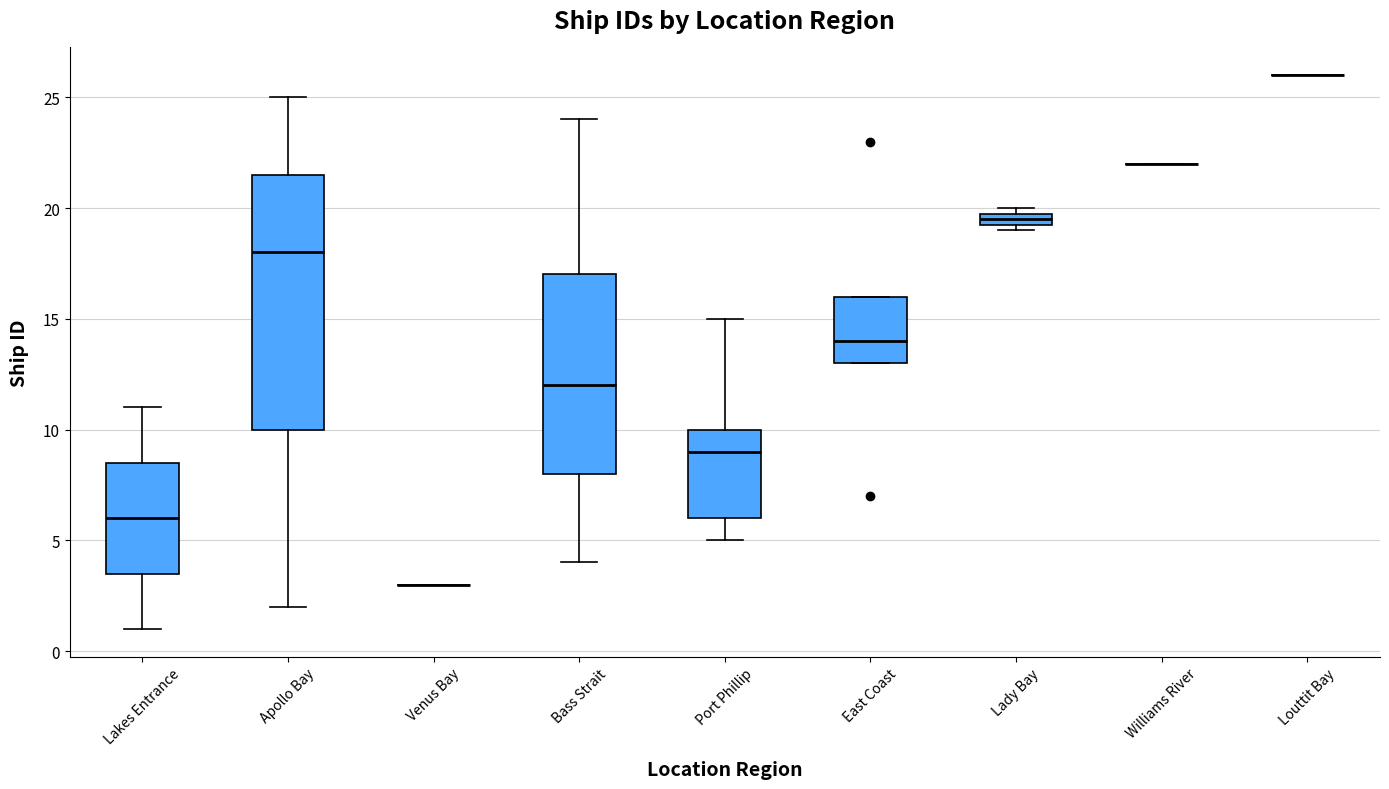

Which box is the tallest, from its lower edge to its upper edge?

Apollo Bay